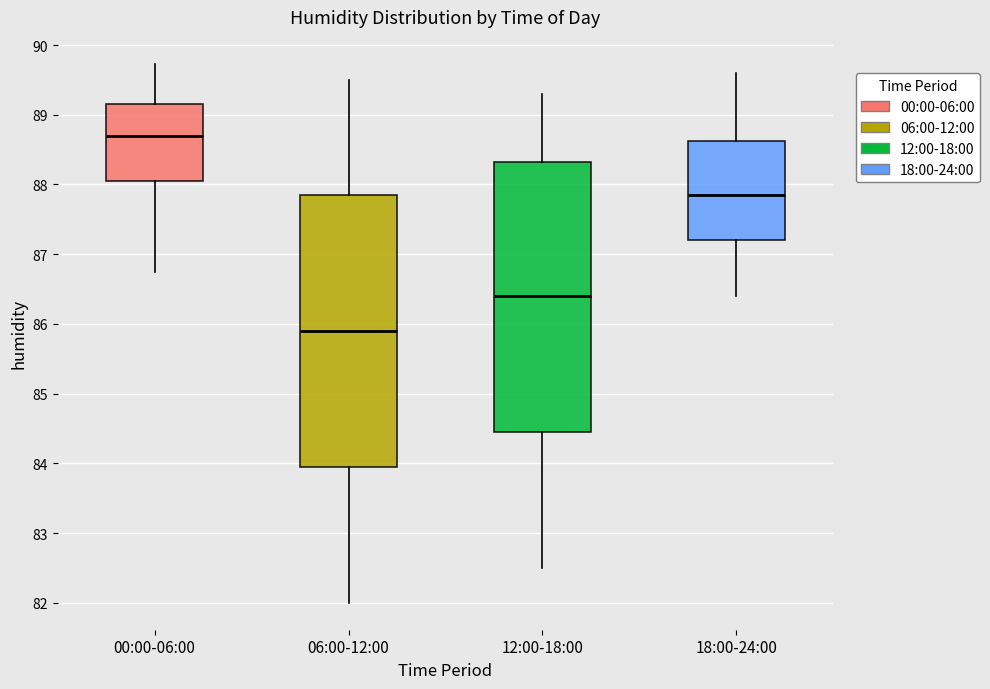

Reading left to right, read every box against the y-axis: the position of its median line, the range the box covers, and the ends of its whiskers. The values are not printed on the chart, so give them approximately, as read against the axis.

00:00-06:00: median 88.7, box 88.0 to 89.2, whiskers 86.8 to 89.7
06:00-12:00: median 85.9, box 84.0 to 87.9, whiskers 82.0 to 89.5
12:00-18:00: median 86.4, box 84.5 to 88.3, whiskers 82.5 to 89.3
18:00-24:00: median 87.9, box 87.2 to 88.6, whiskers 86.4 to 89.6